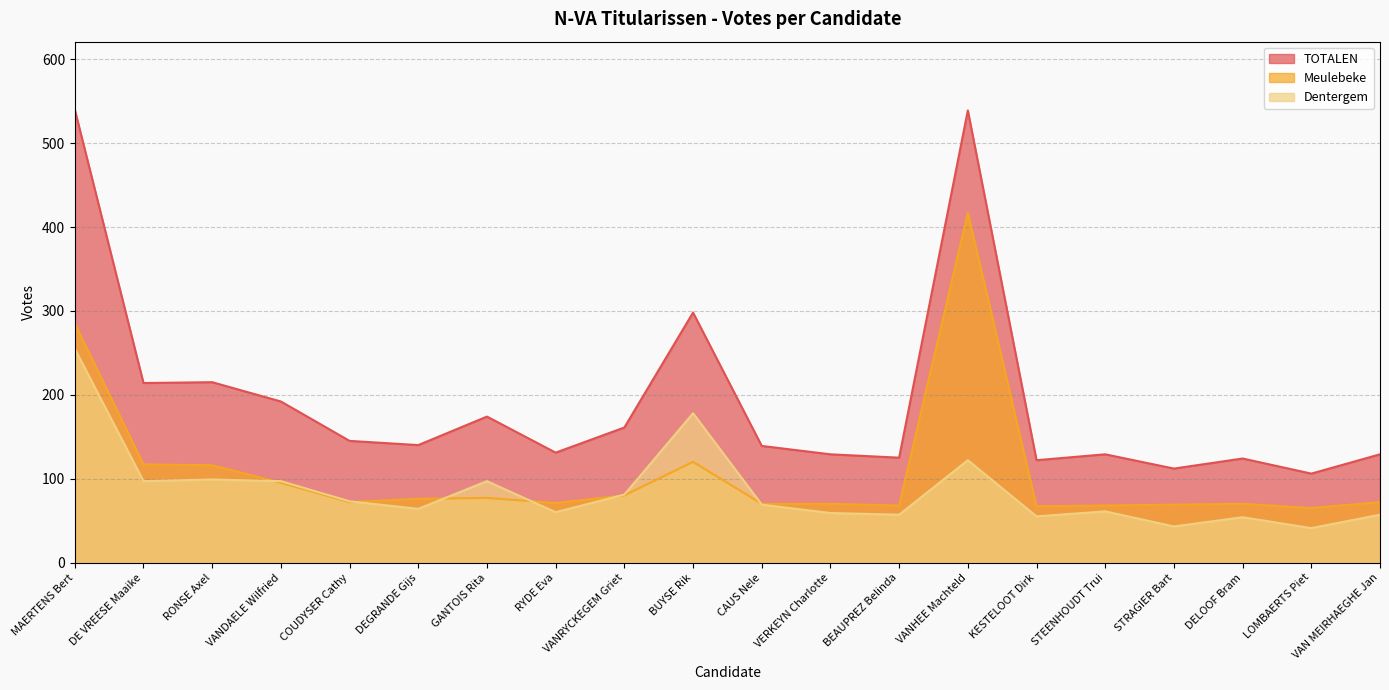

List the series in order of their peak value, highest first.

TOTALEN, Meulebeke, Dentergem